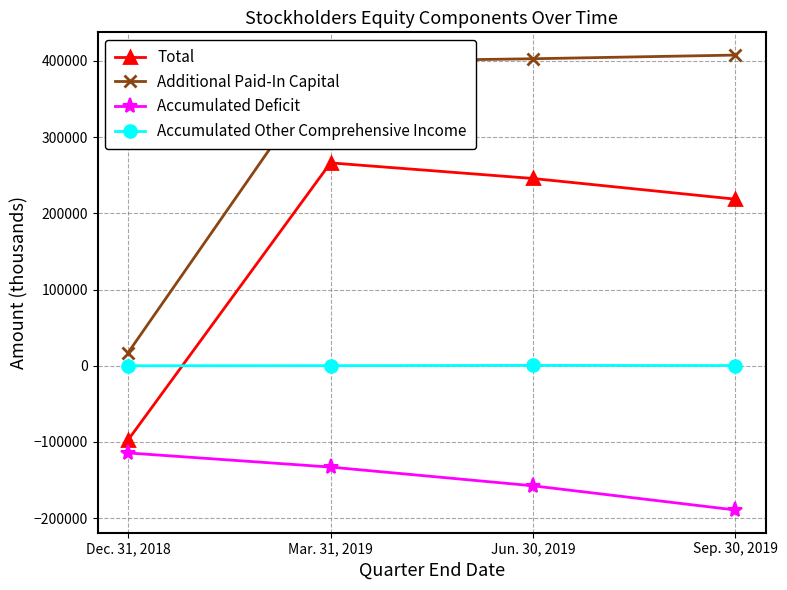

How many lines are shown in the chart?

4